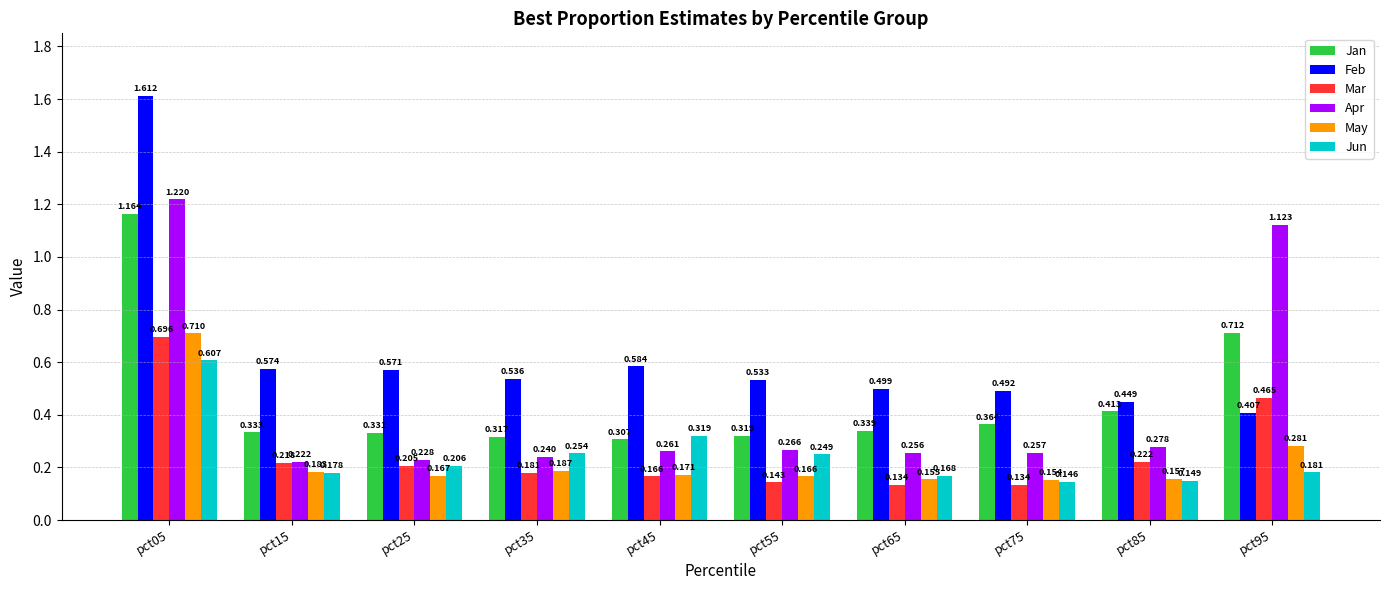

How many bars are there in each group?

6